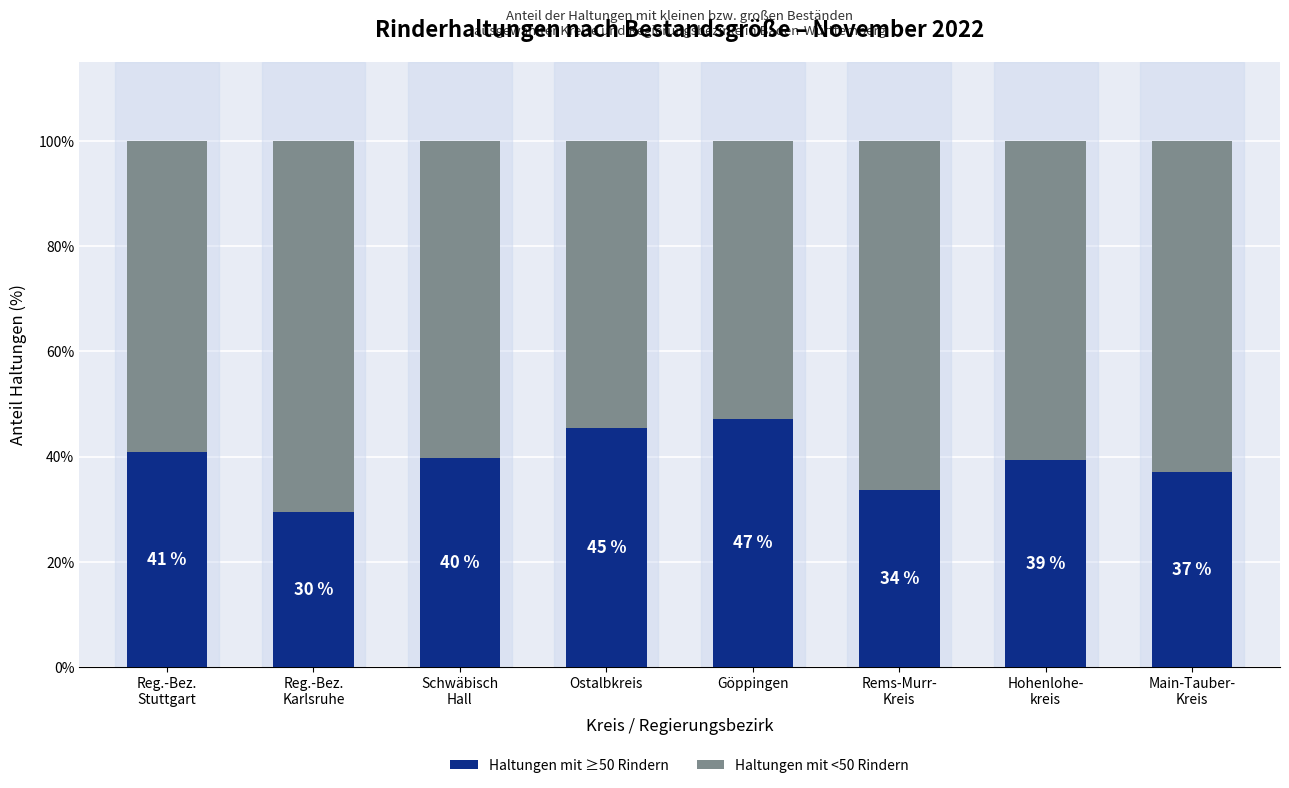

What are all the series names shown in the legend?

Haltungen mit ≥50 Rindern, Haltungen mit <50 Rindern